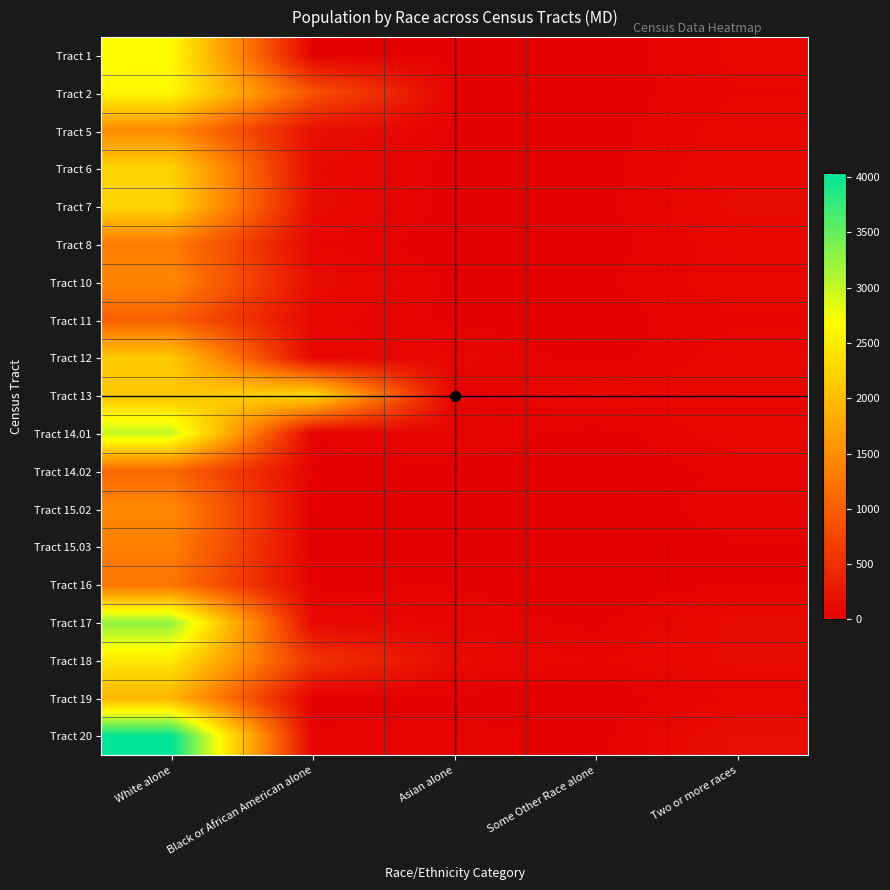

How many categories are shown in the chart?

5